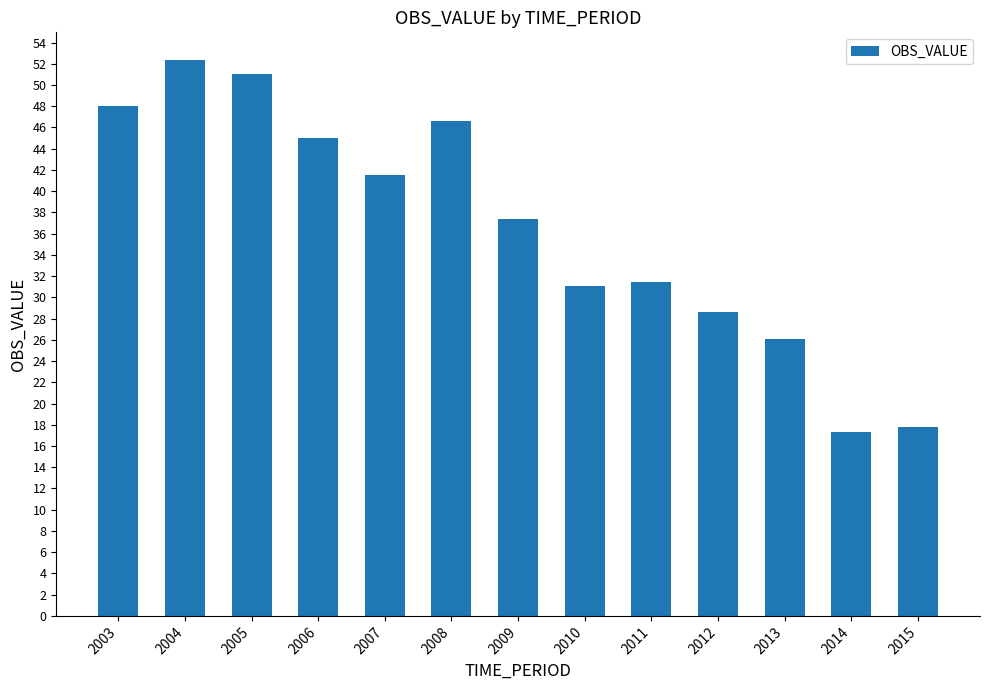

The chart shows a value of 78.6 at 2006. True or false?

False